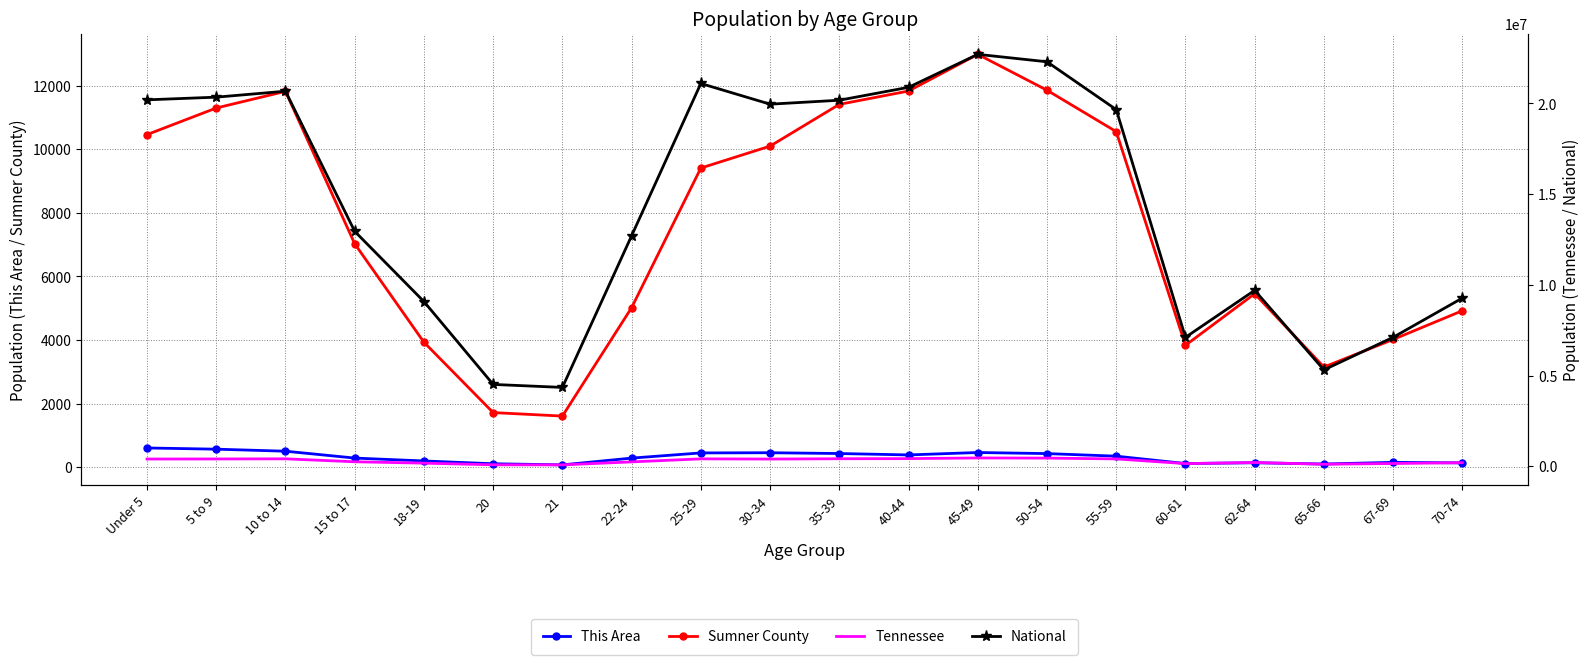

Reading right to left, transcribe all the data shown in this chart.

This Area: 131	148	96	135	111	343	424	458	382	426	451	445	282	69	104	192	283	499	563	601
Sumner County: 4922	4017	3149	5457	3833	10561	11864	12994	11839	11419	10104	9414	5018	1605	1715	3930	7030	11829	11304	10467
Tennessee: 206536	160594	119944	215489	155235	414991	459349	467087	430508	423622	406314	417683	250508	86356	89380	180120	257066	418941	412181	407813
National: 9278166	7115361	5319902	9704197	7113727	19664805	22298125	22708591	20890964	20179642	19962099	21101849	12712576	4354294	4519129	9086089	12954254	20677194	20348657	20201362